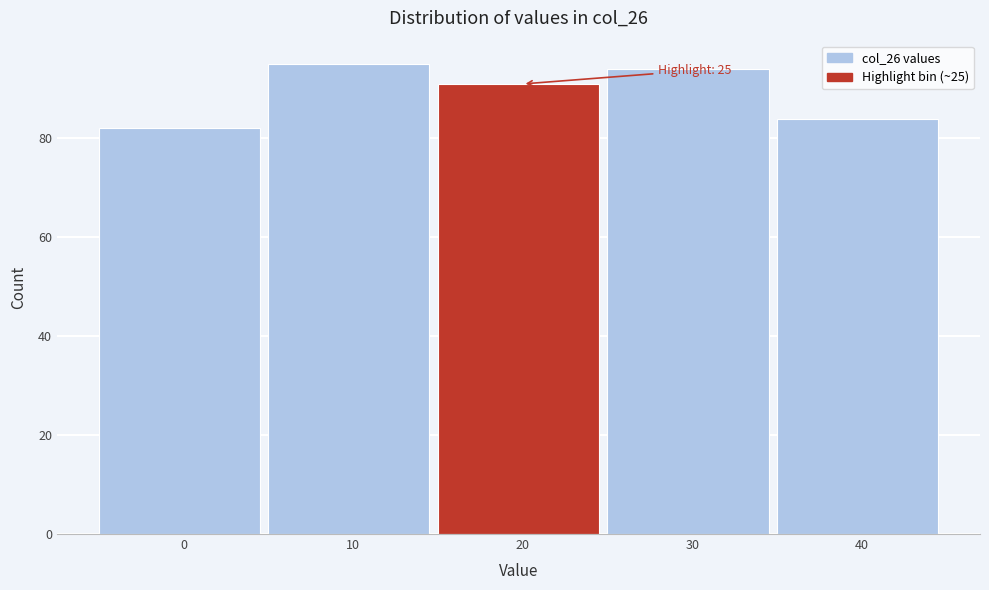

Reading left to right, what are all the values shown in this chart?

82	95	91	94	84